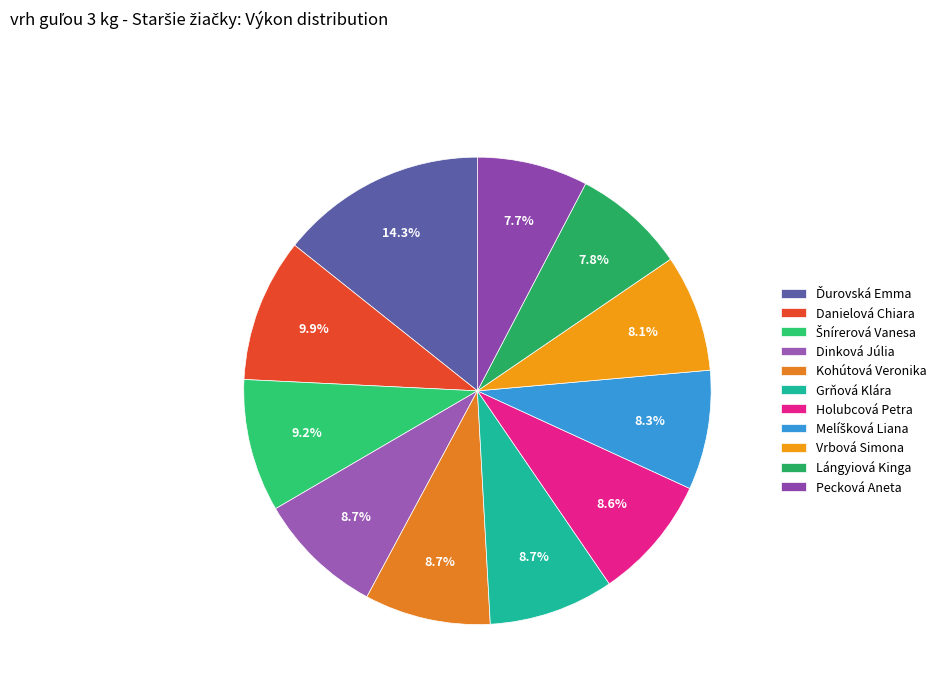

To the nearest percent, what is the difference between the largest and smallest slice percentages?

7%